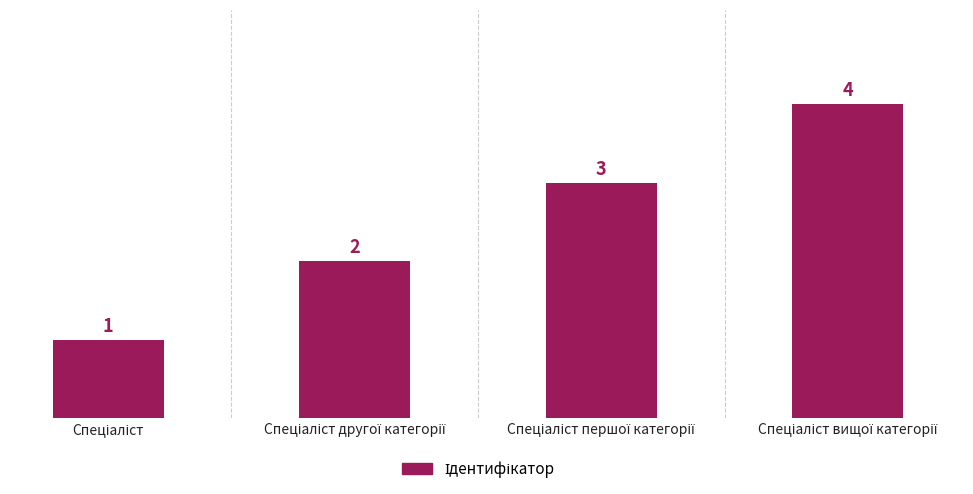

Reading left to right, extract all data points from this chart.

1	2	3	4